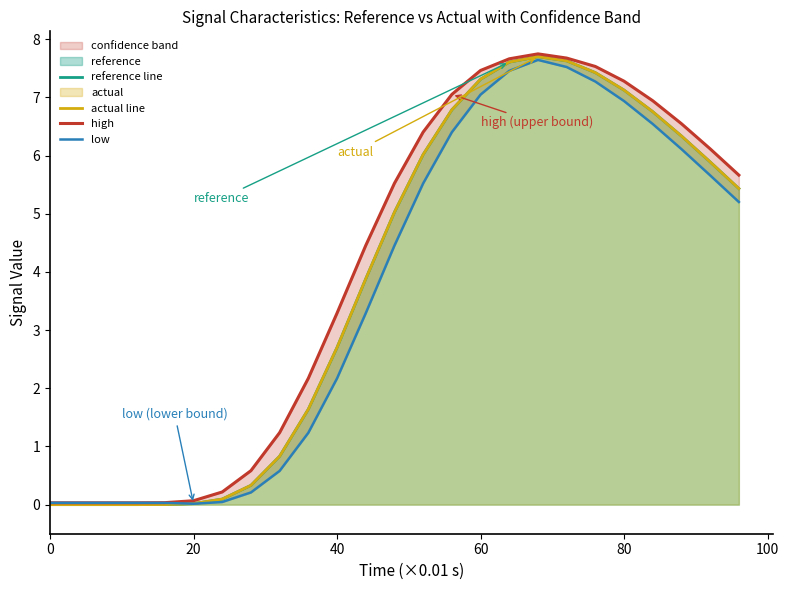

List the series in order of their peak value, highest first.

high, actual line, reference line, low